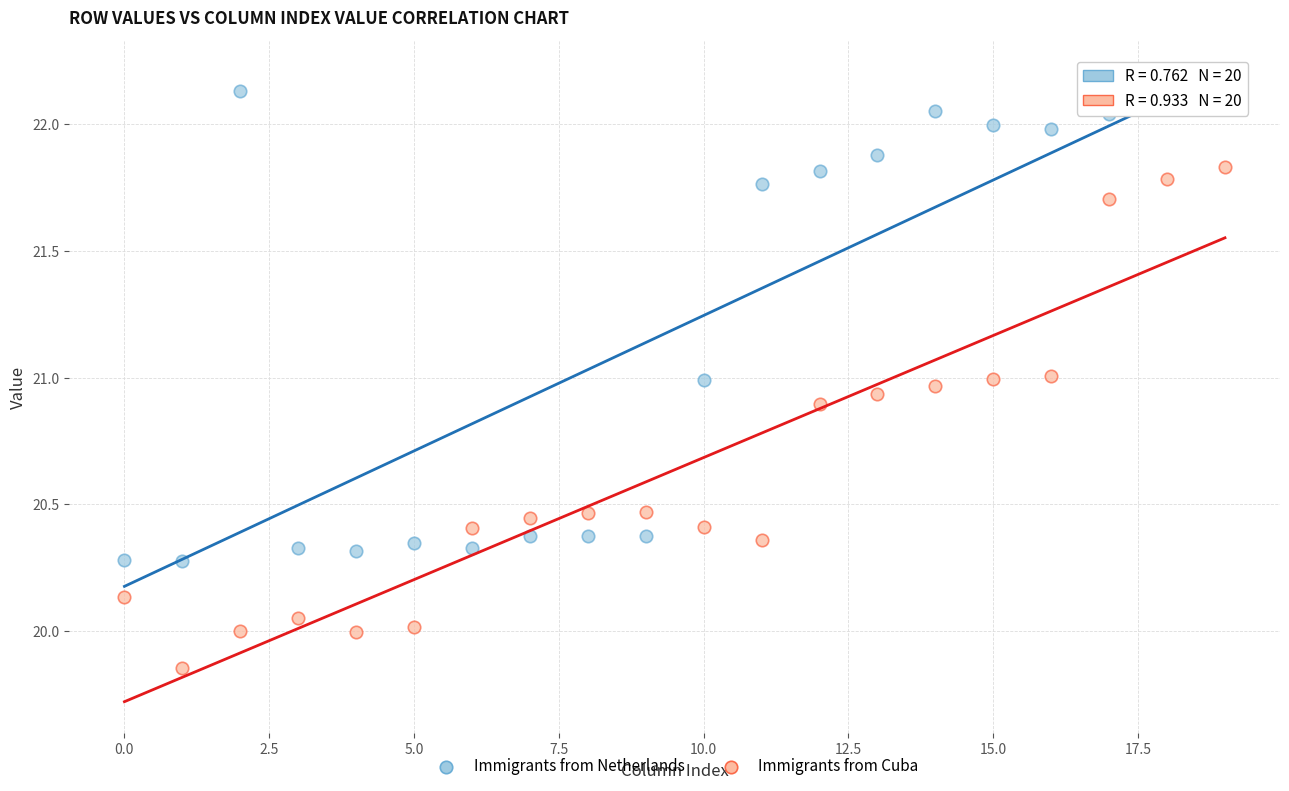

Which series has the widest spread of Y values?

Immigrants from Cuba